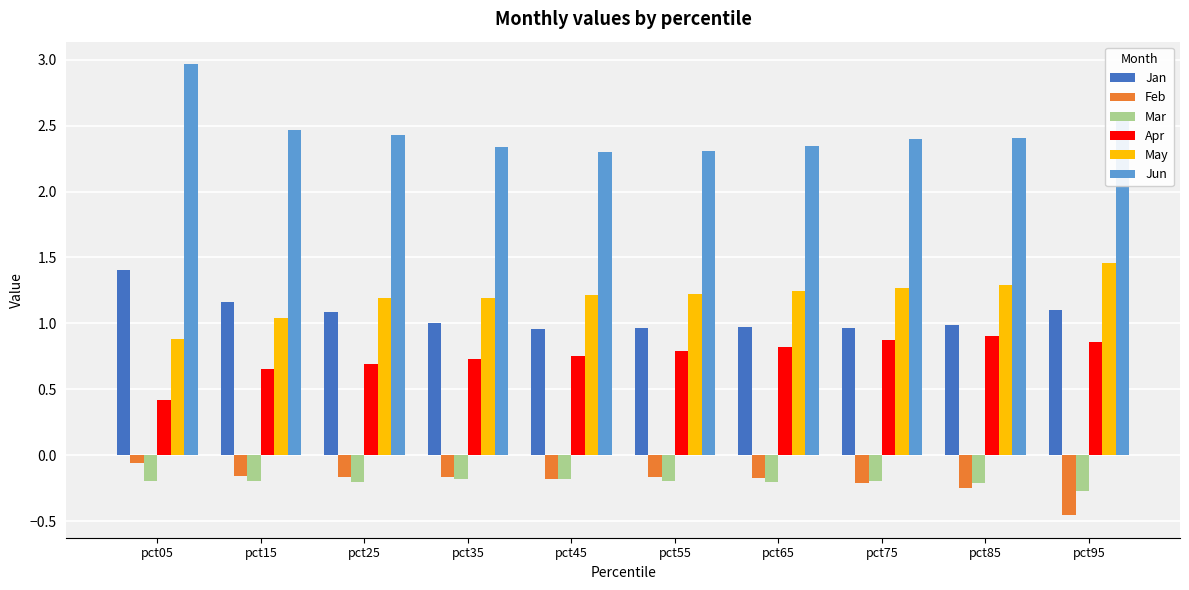

What is the average value of the Jan series?

1.1